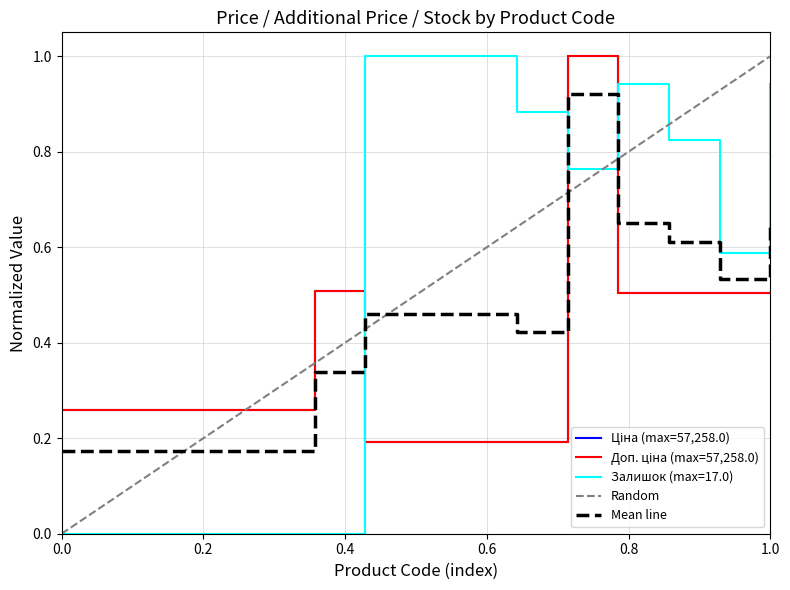

What is the maximum value for Доп. ціна?

1.0